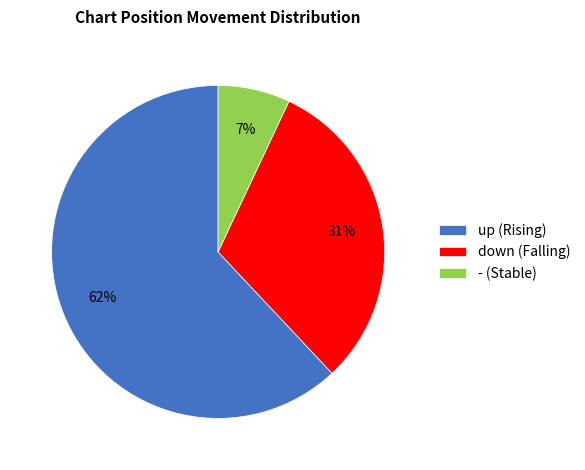

To the nearest percent, what is the difference between the largest and smallest slice percentages?

55%